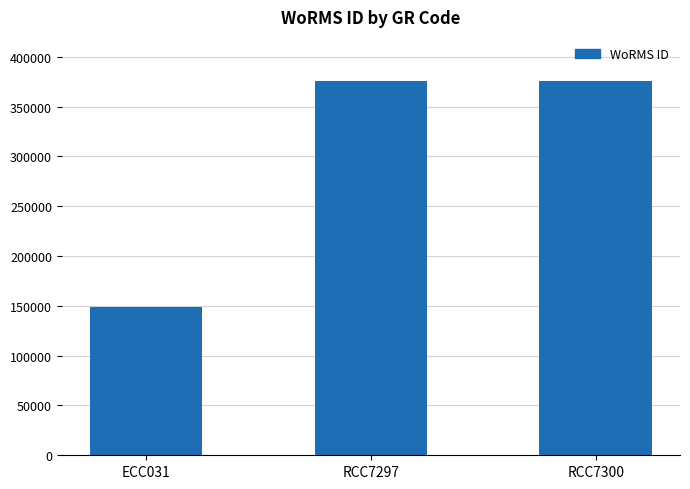

What is the value of the 1st bar from the left?

149074